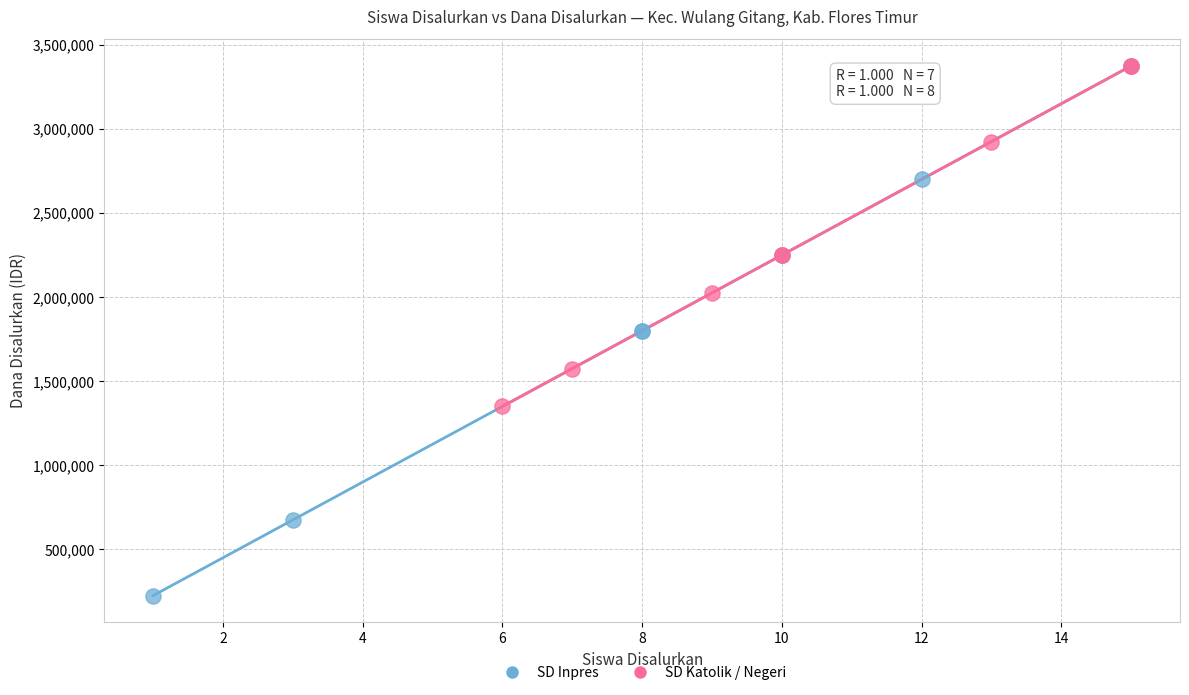

What are all the series names shown in the legend?

SD Inpres, SD Katolik / Negeri